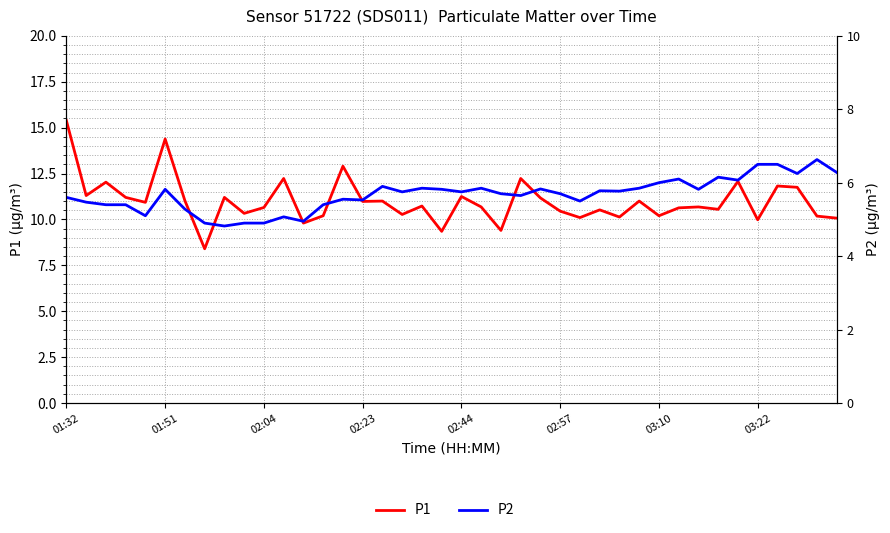

The value of P2 at 28 is 5.8. True or false?

True